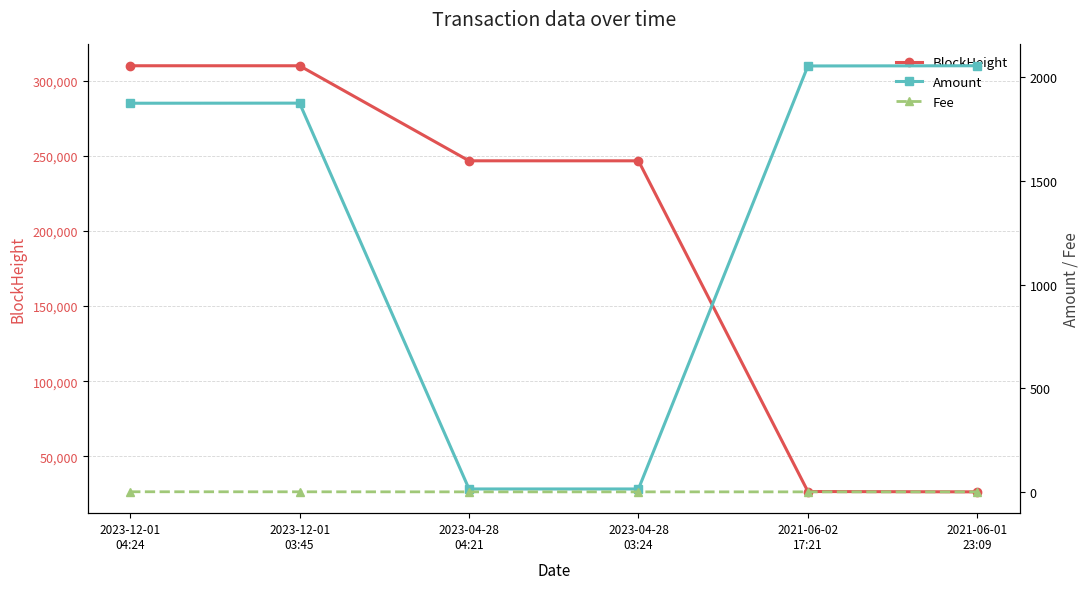

How many data points does each series have?

6